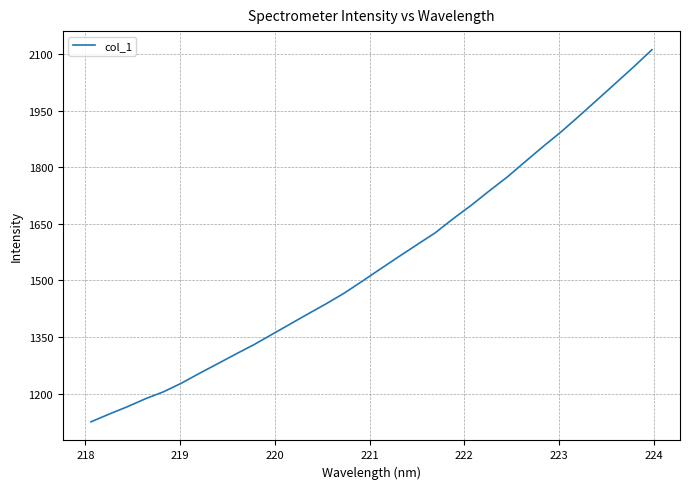

What is the greatest value displayed?

2111.7